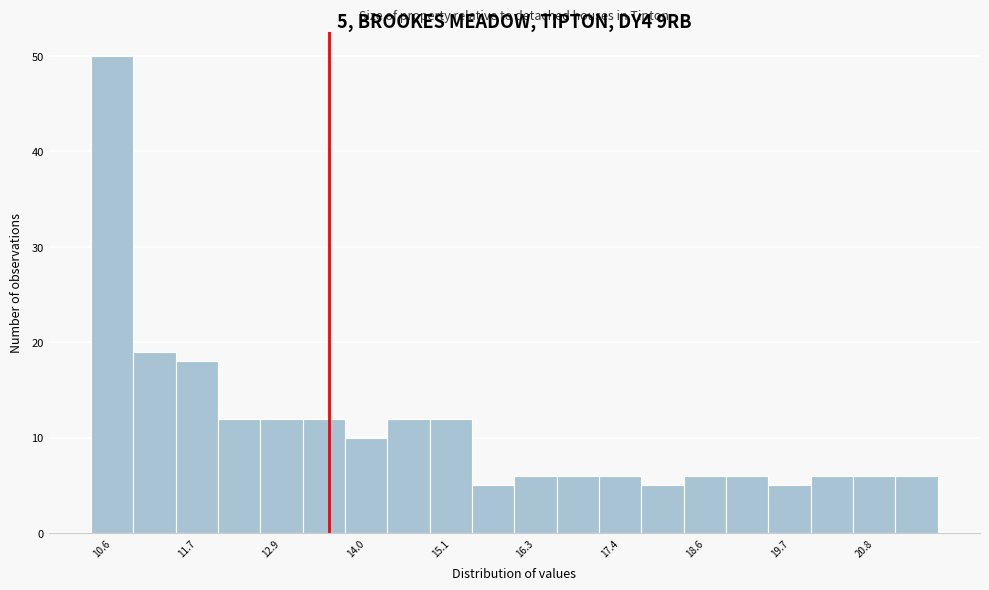

Read against the x-axis, roughly where is the centre of the tallest bar?

10.6